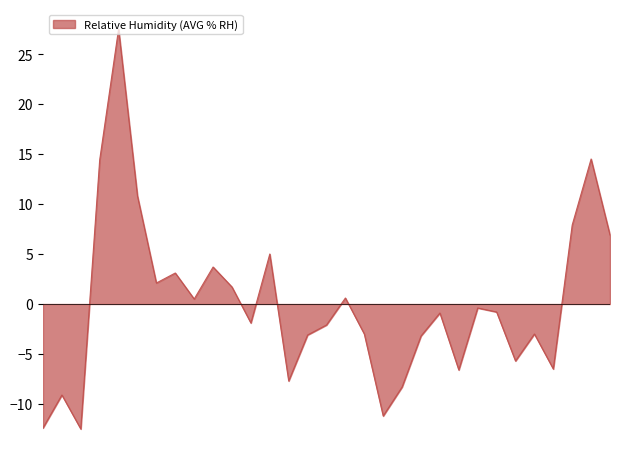

What is the maximum value shown in the chart?

27.5